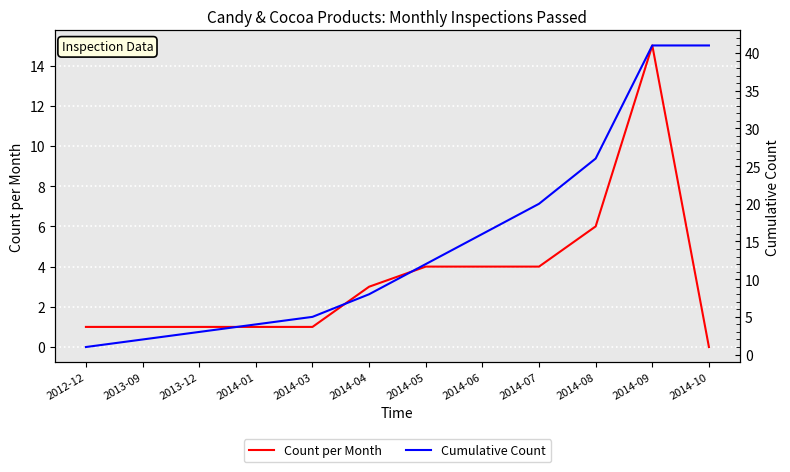

Which label corresponds to the smallest value in the chart?

2014-10